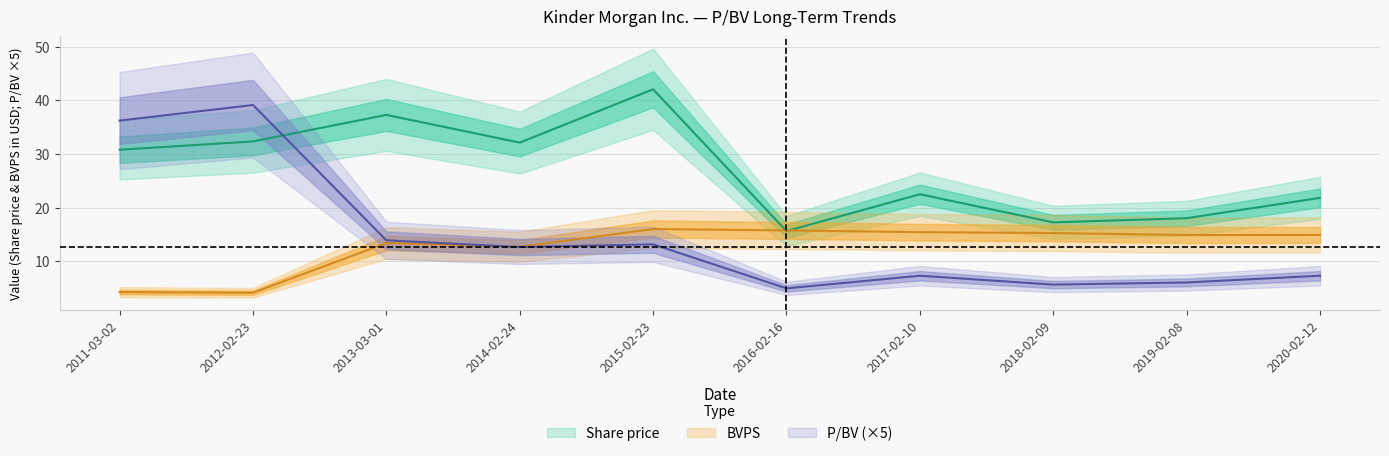

The value of P/BV at 2015-02-23 is 13.1. True or false?

True